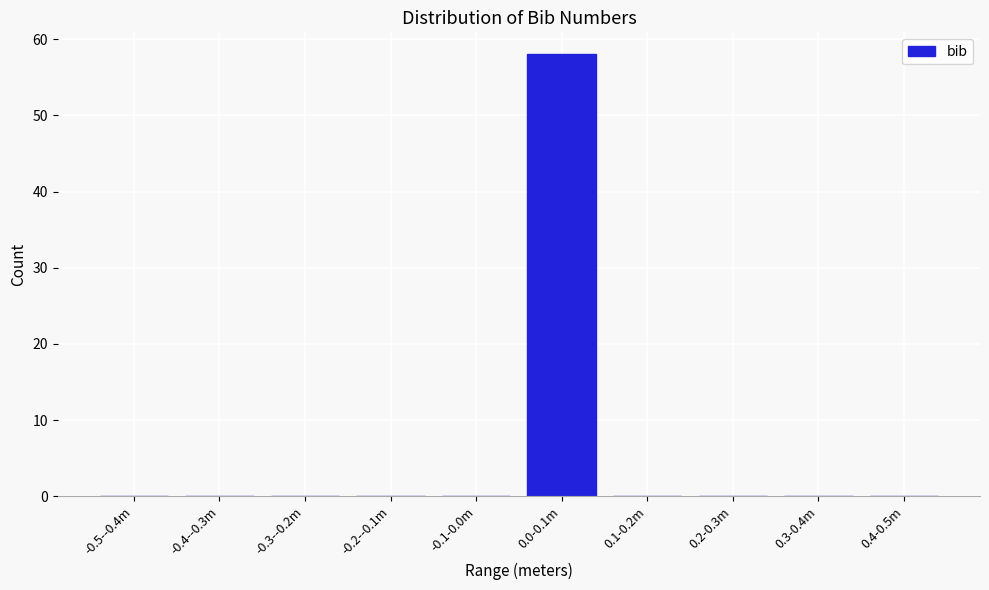

Reading right to left, what are all the values shown in this chart?

0.4-0.5m=0	0.3-0.4m=0	0.2-0.3m=0	0.1-0.2m=0	0.0-0.1m=58	-0.1-0.0m=0	-0.2--0.1m=0	-0.3--0.2m=0	-0.4--0.3m=0	-0.5--0.4m=0